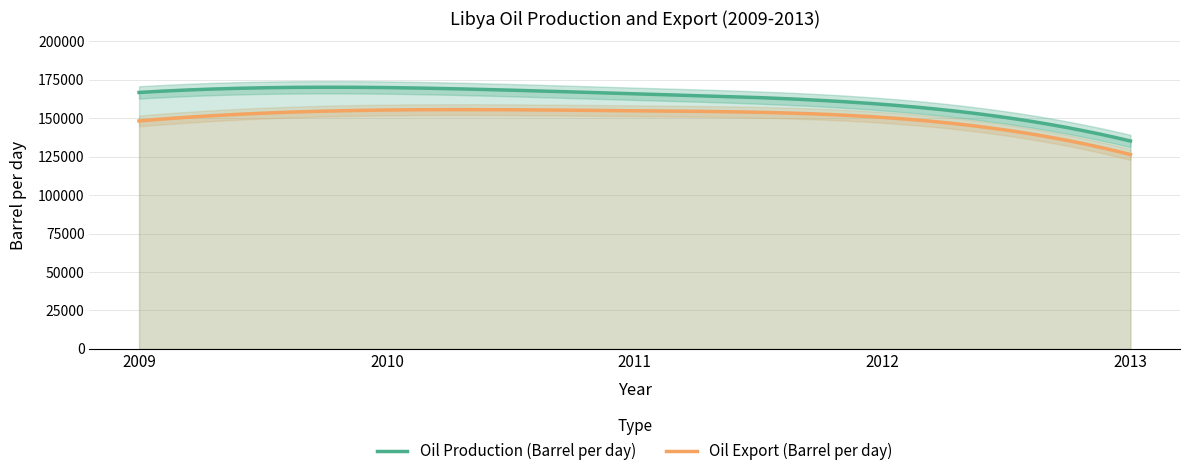

What is the total value across all series at 2009?

314940